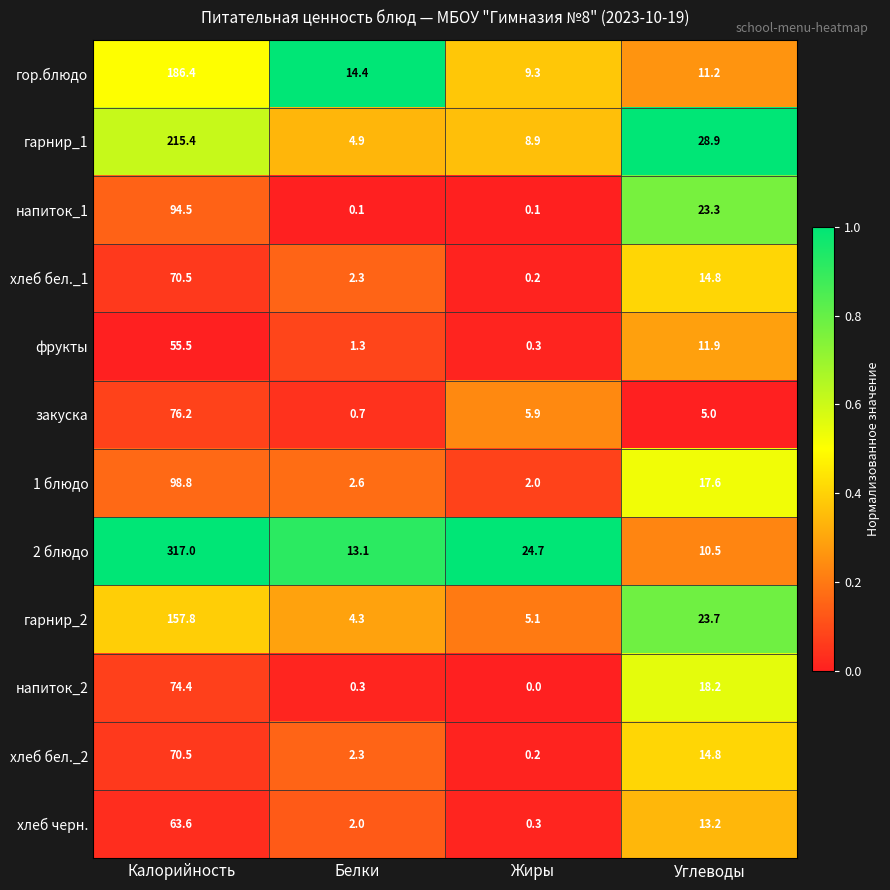

What is the spread (max minus min) of values at Белки?

14.3